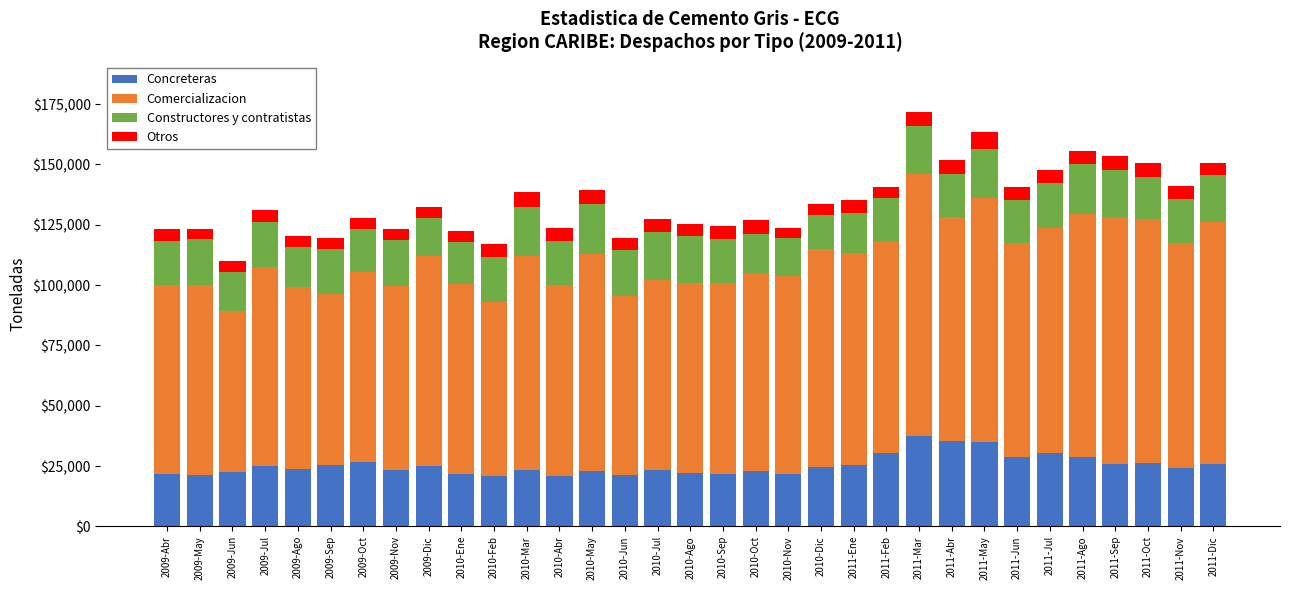

The value of Concreteras at 2011-Feb is 7372.2. True or false?

False